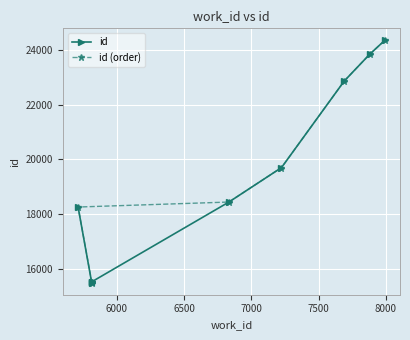

True or false: id (order) has a value of 27178 at 5500.

False